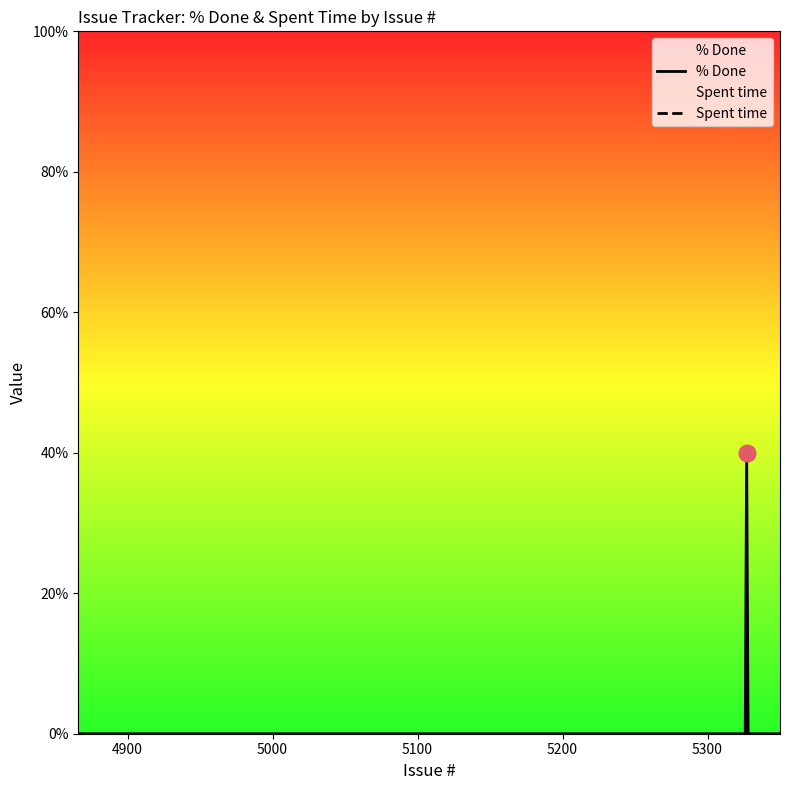

How many data points does each series have?

40